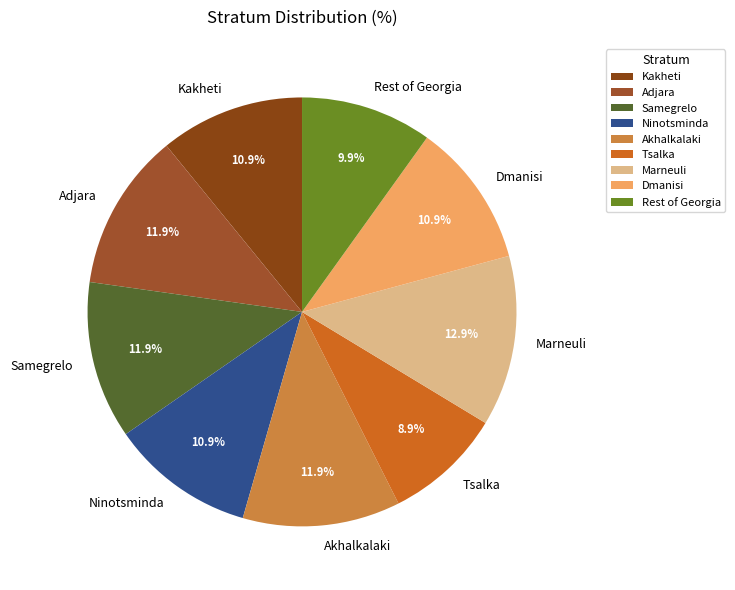

Which category has the biggest portion of the pie?

Marneuli